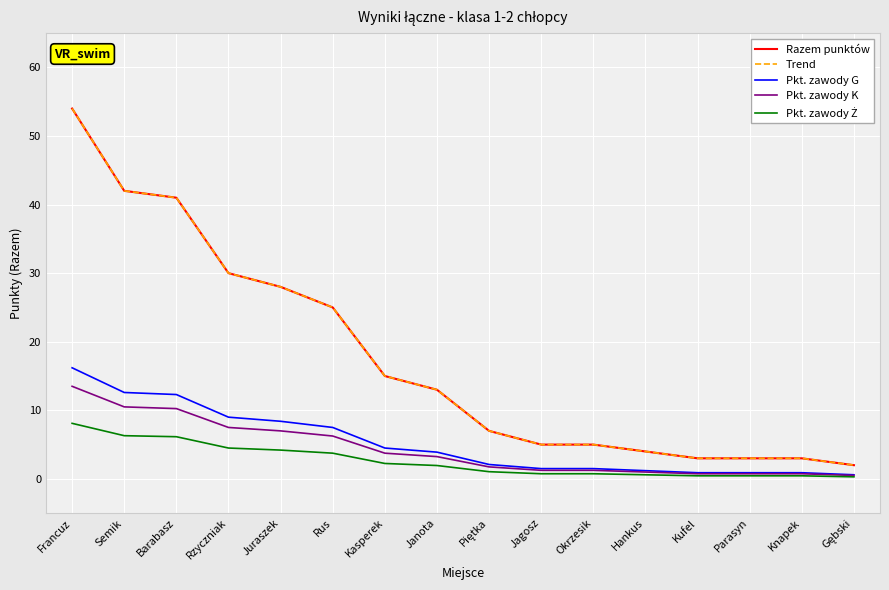

What is the value of the Pkt. zawody G point at the 9th from the left?

2.1